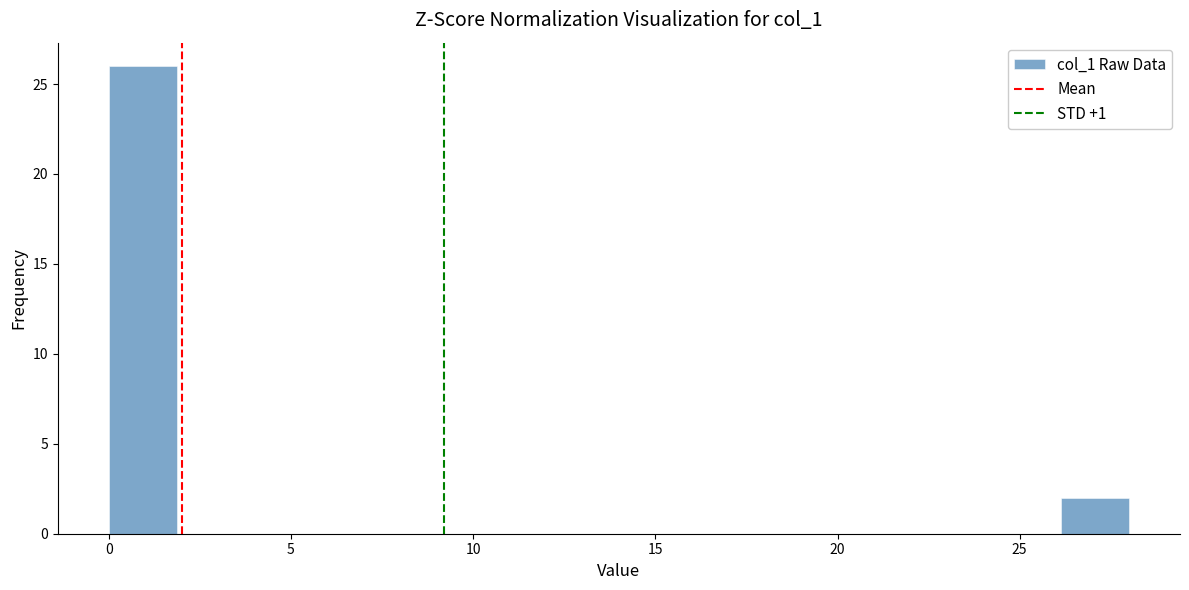

Around what value on the x-axis is the tallest bar? Give the approximate position of its centre, as read against the axis.

1.0